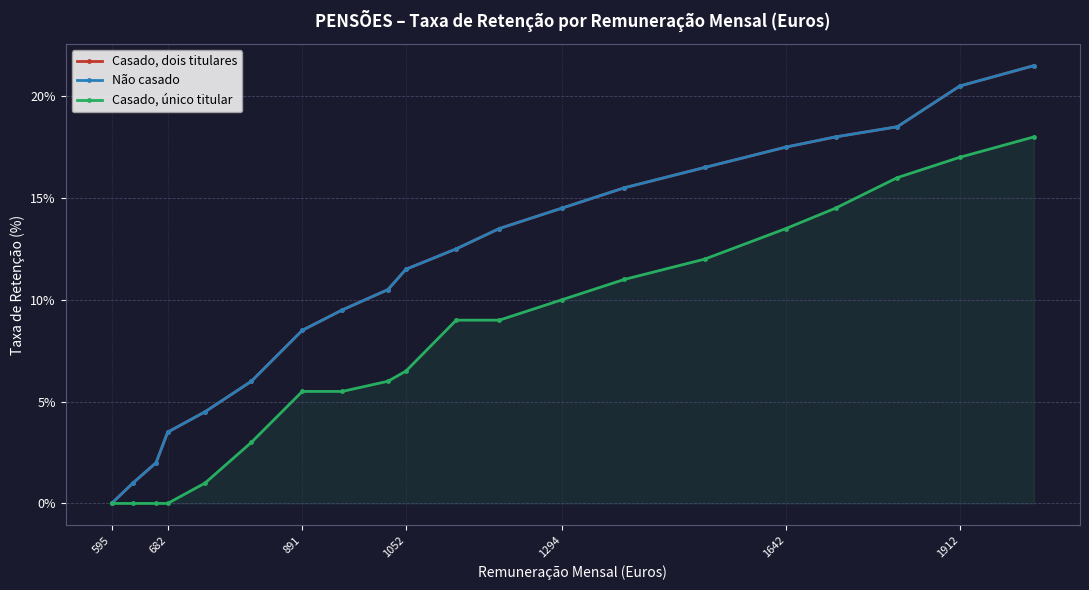

Is this an area chart (filled region under the line)?

Yes